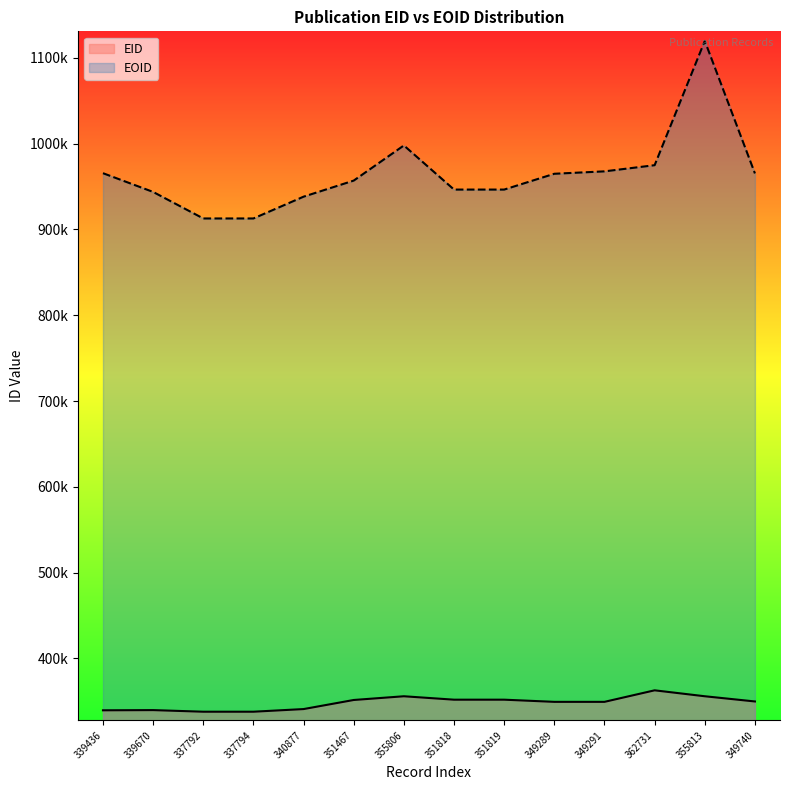

What is the maximum value shown in the chart?

1119822